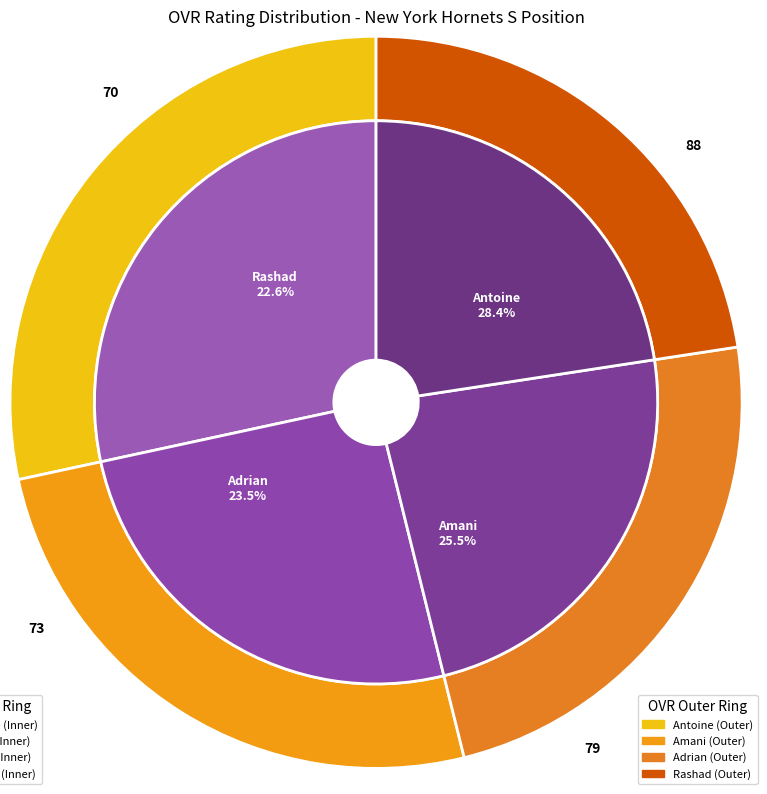

To the nearest percent, what portion does Rashad represent?

23%